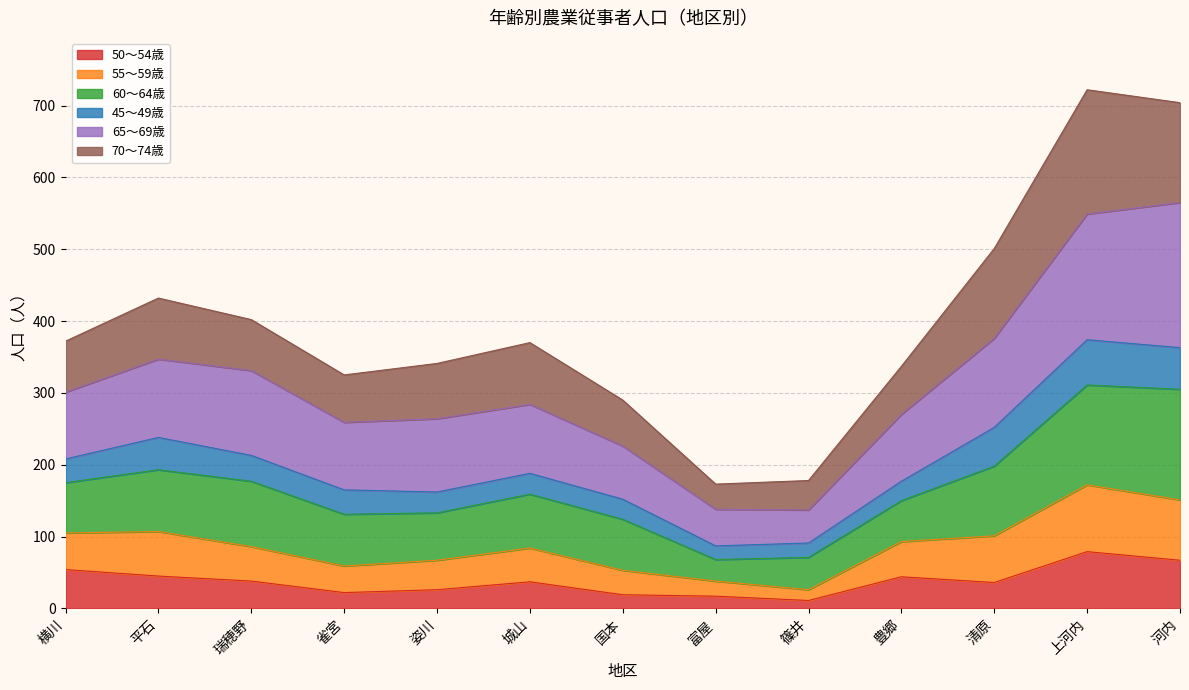

Where does the 50～54歳 series first go above 37?

横川